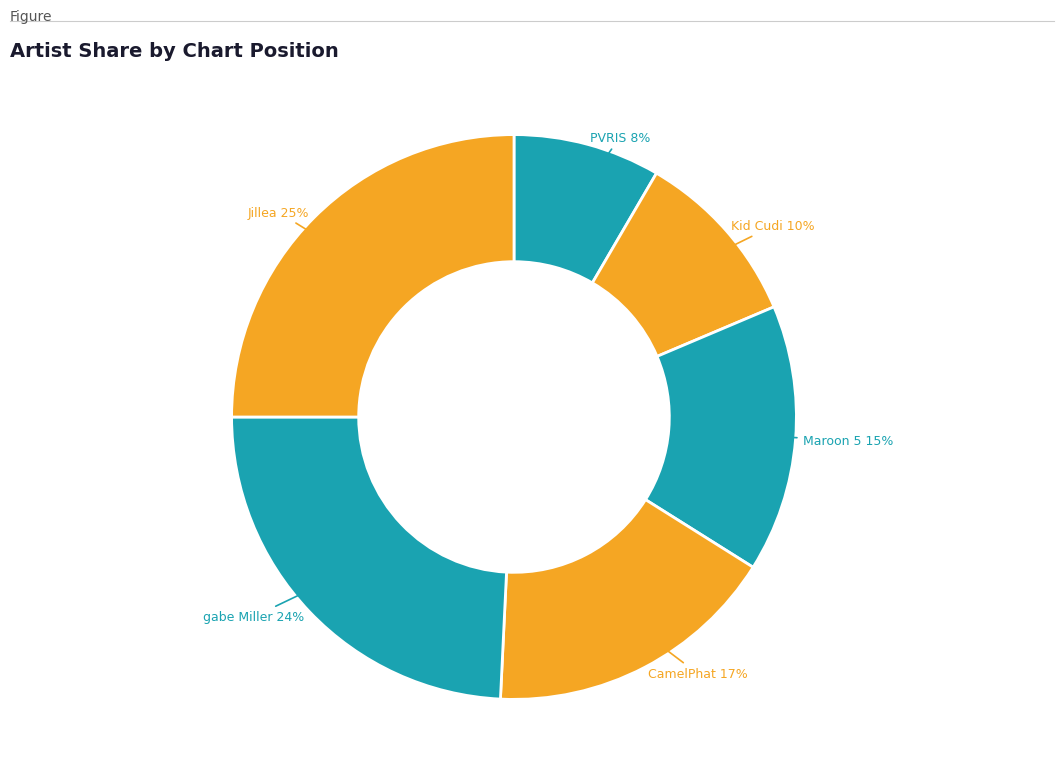

How many segments does this pie chart have?

6